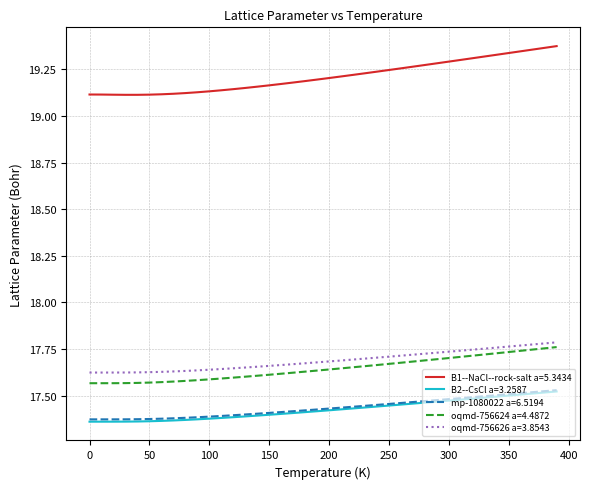

Which series has the largest total across all categories?

B1--NaCl--rock-salt a=5.3434